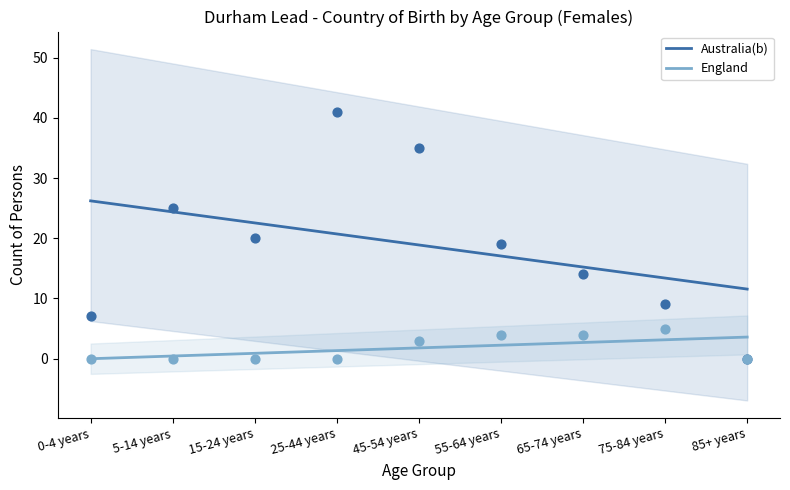

At how many categories does at least one series exceed 7?

9